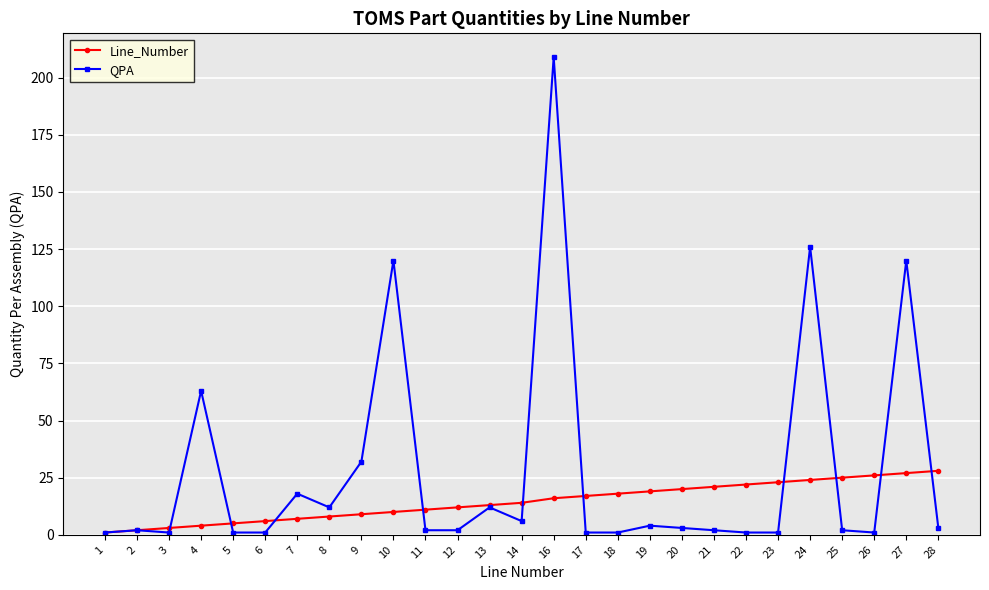

What is the value of the QPA point at the 9th from the left?

32